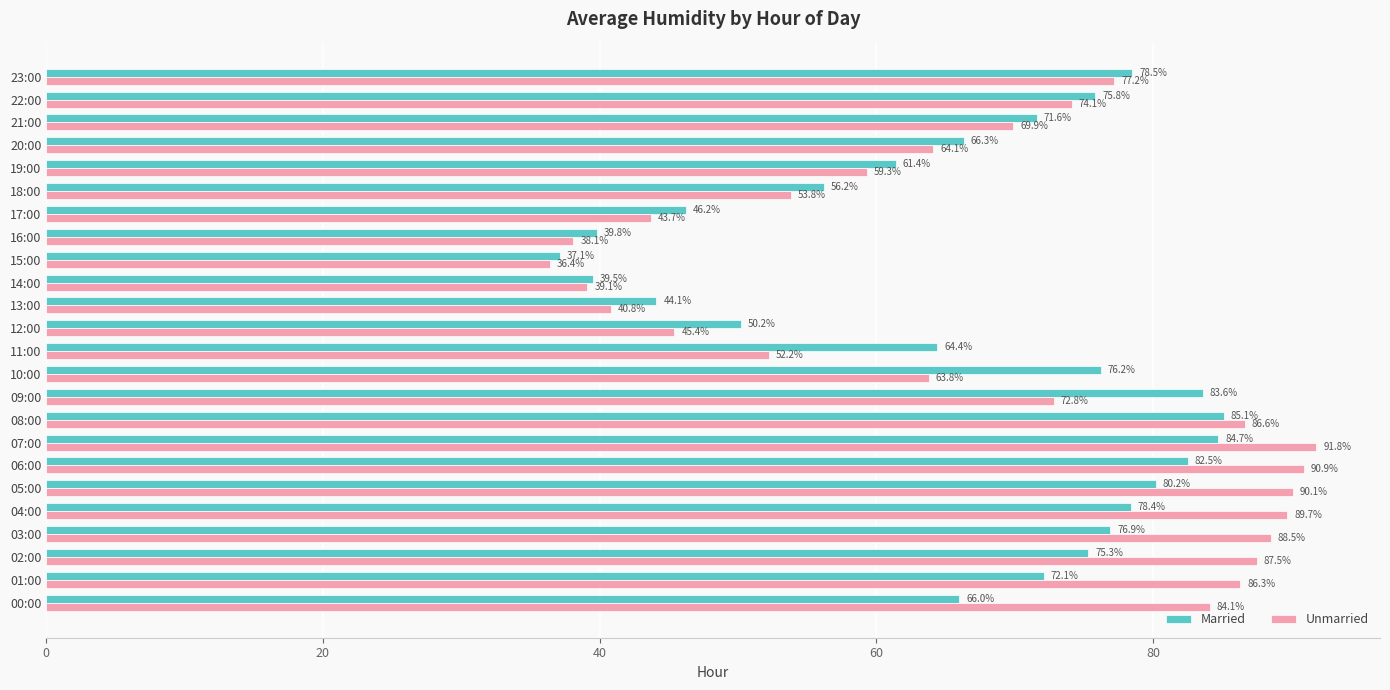

At which category is the sum across all series the highest?

07:00